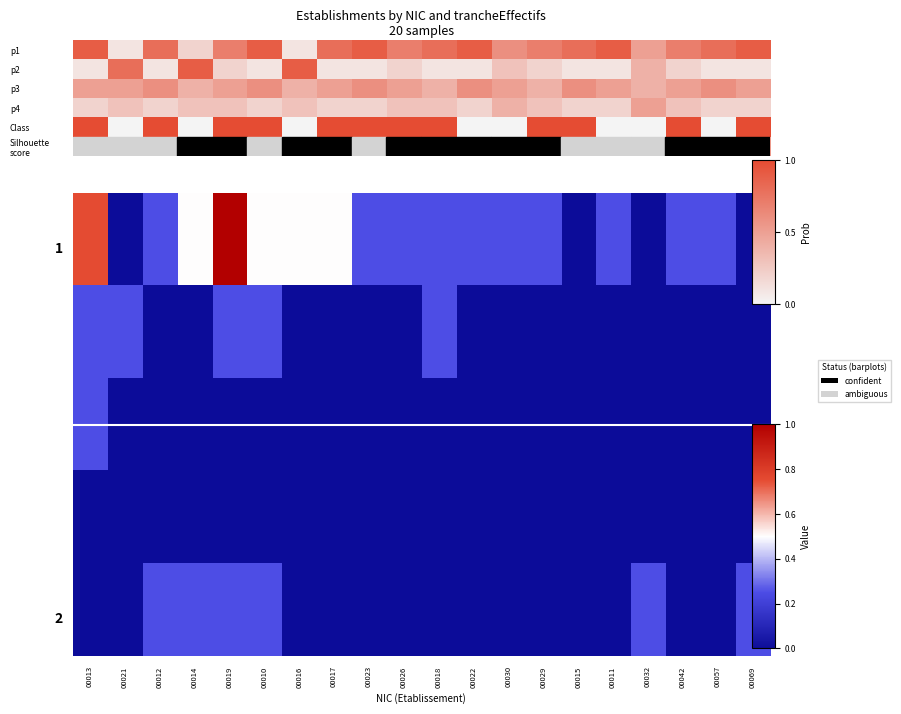

What is the total value across all series at 10?

3.0